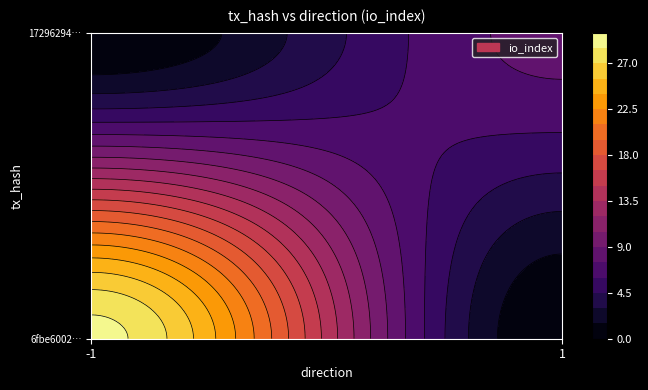

Reading left to right, extract all data points from this chart.

6fbe6002e78c24909e6b185f382a1fe6ac03c56: direction=-1	io_index=29
17296294325fcc7990f8ab1f8c35d941b697b0c: direction=1	io_index=8